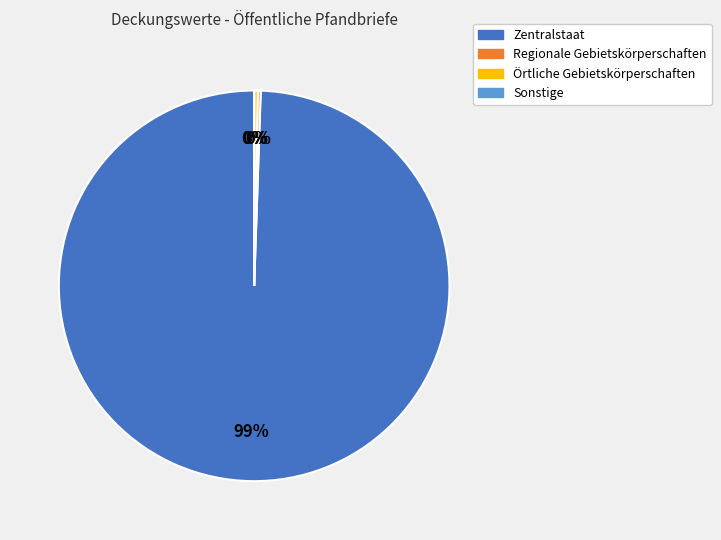

To the nearest percent, what is the average slice percentage?

25%